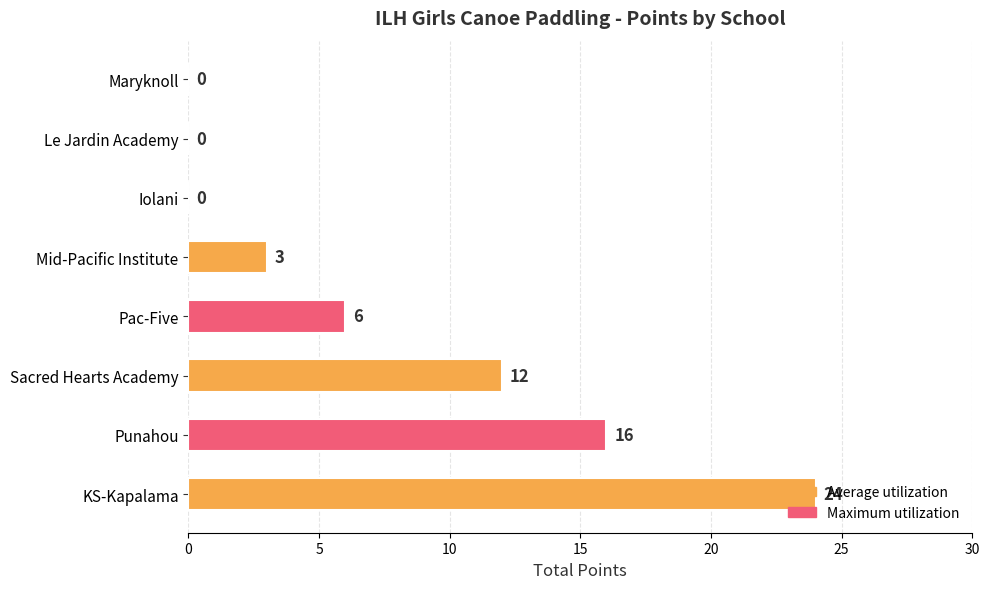

What is the sum of all values?

61